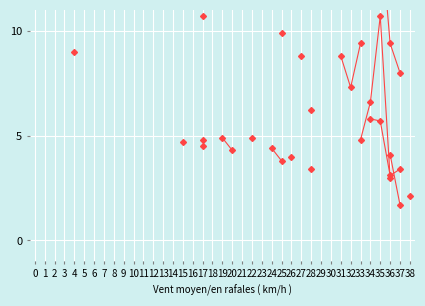

Is the value of col_2 at 36 greater than the value of col_7 at 29?

No